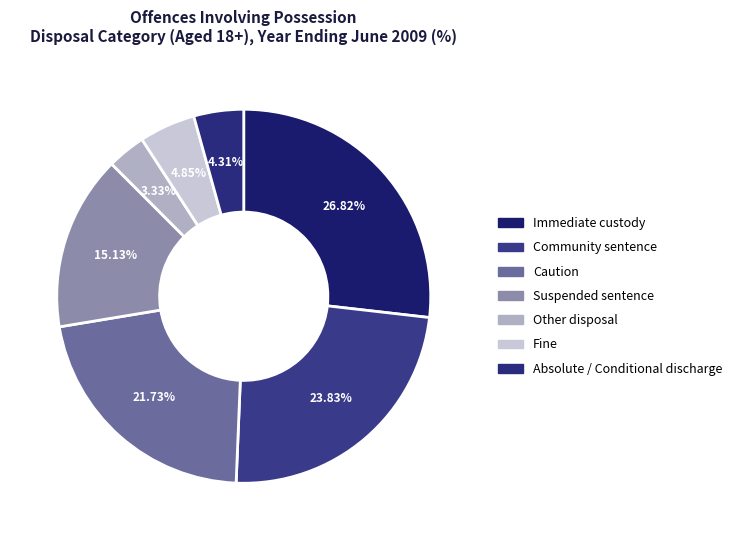

To the nearest percent, what percentage of the pie is Caution?

22%